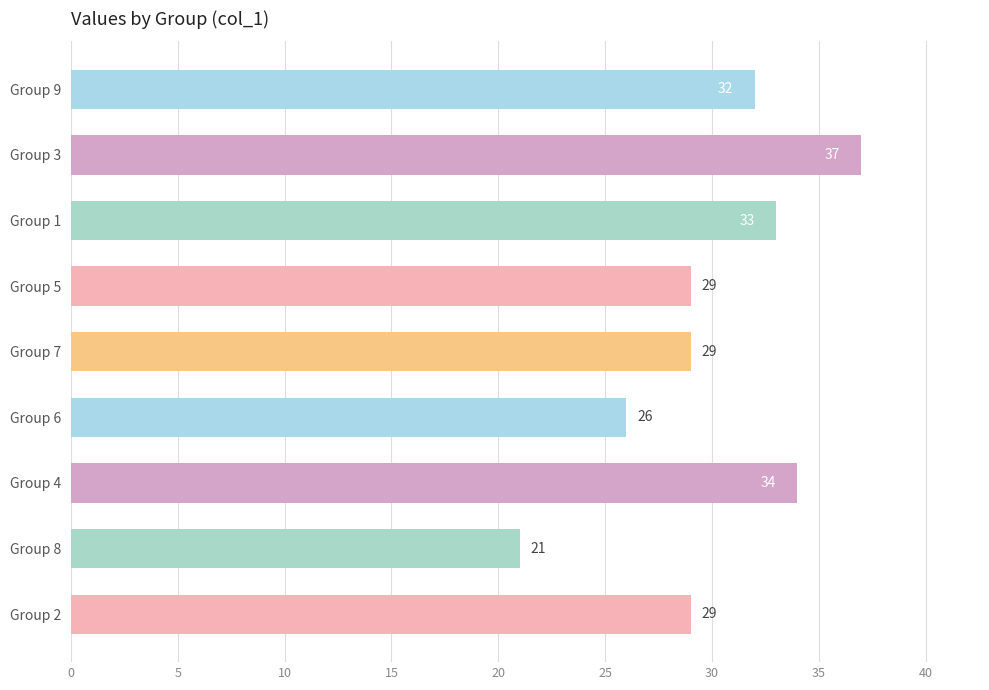

The chart shows a value of 17 at Group 6. True or false?

False